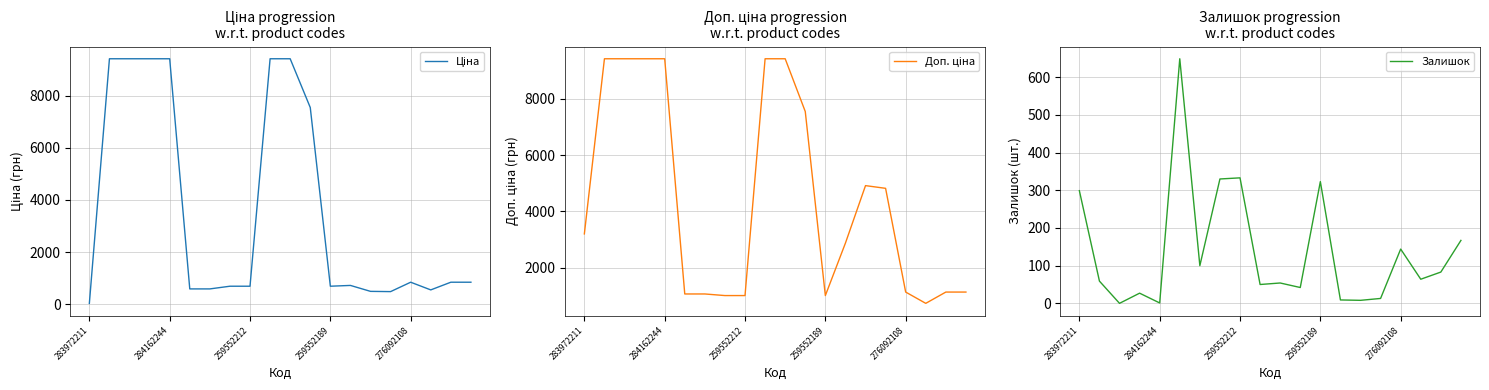

After their last crossing, which series has the higher values: Залишок or Ціна?

Ціна